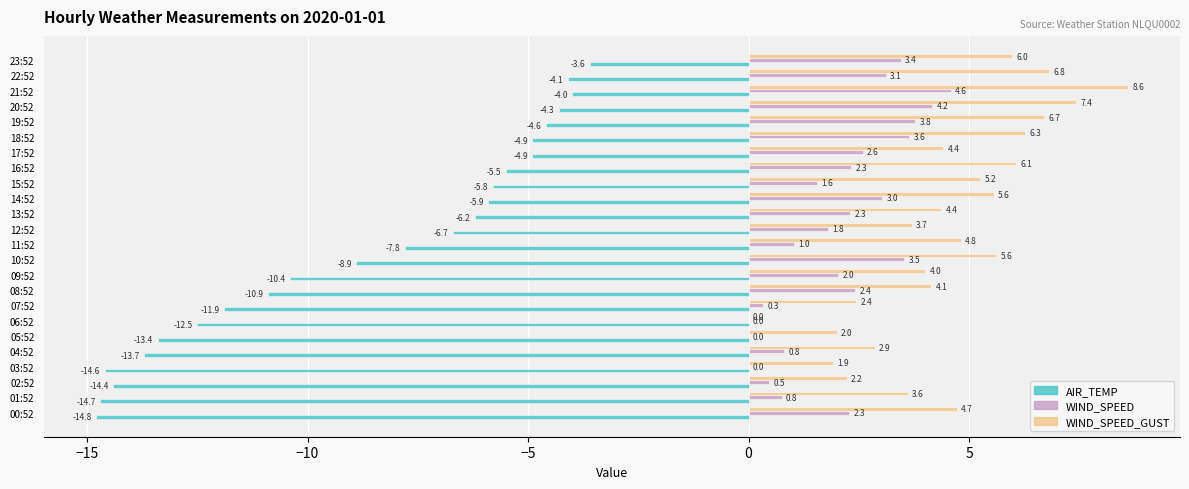

What is the sum of the WIND_SPEED values at 00:52 and 23:52?

5.7